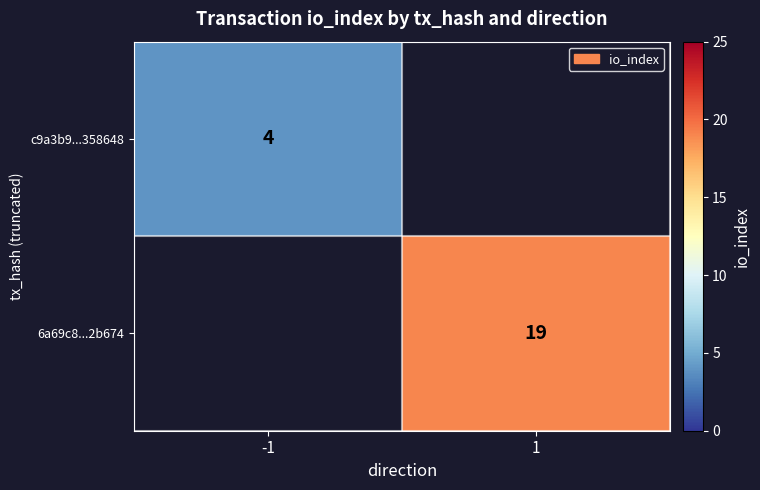

What is the greatest value displayed?

19.0